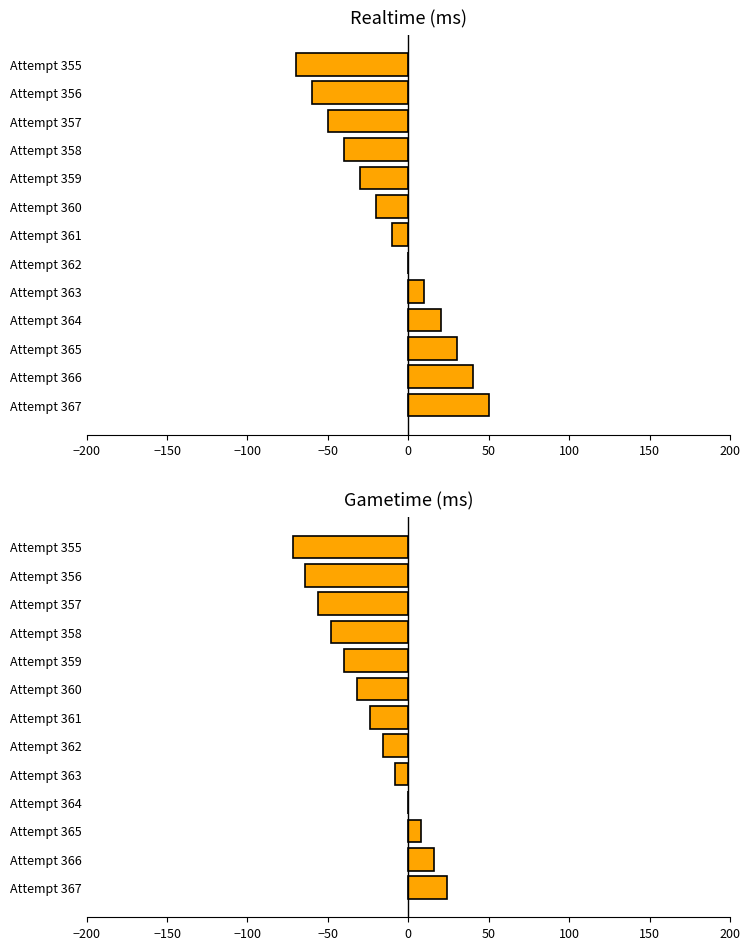

Reading left to right, what are all the values shown in this chart?

Realtime (ms): 50	40	30	20	10	0	-10	-20	-30	-40	-50	-60	-70
Gametime (ms): 24	16	8	0	-8	-16	-24	-32	-40	-48	-56	-64	-72